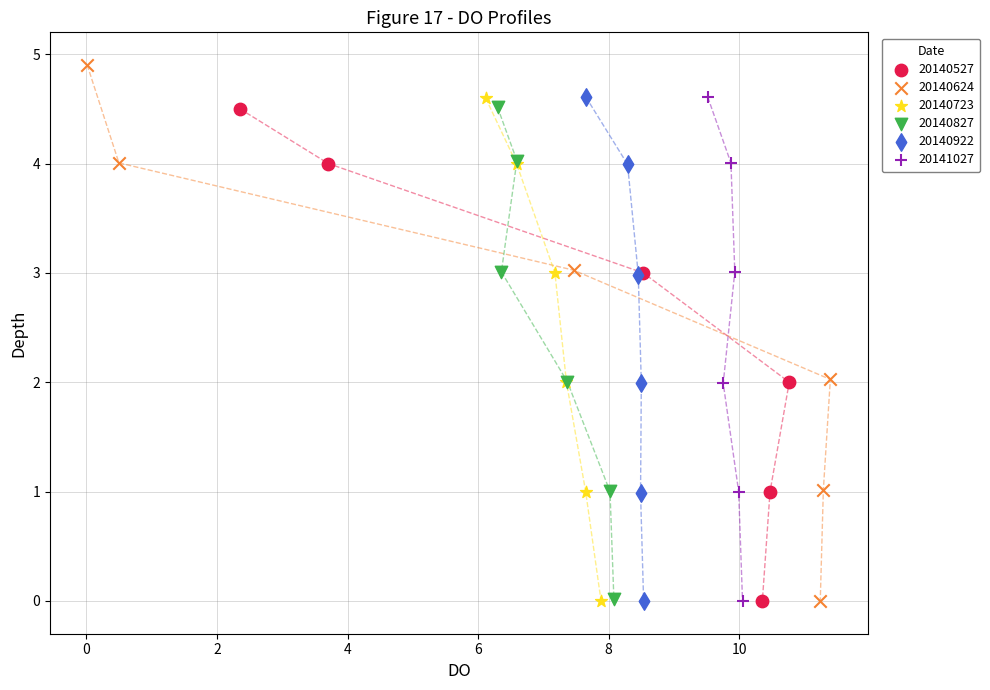

Which series has the widest spread of Y values?

20140624